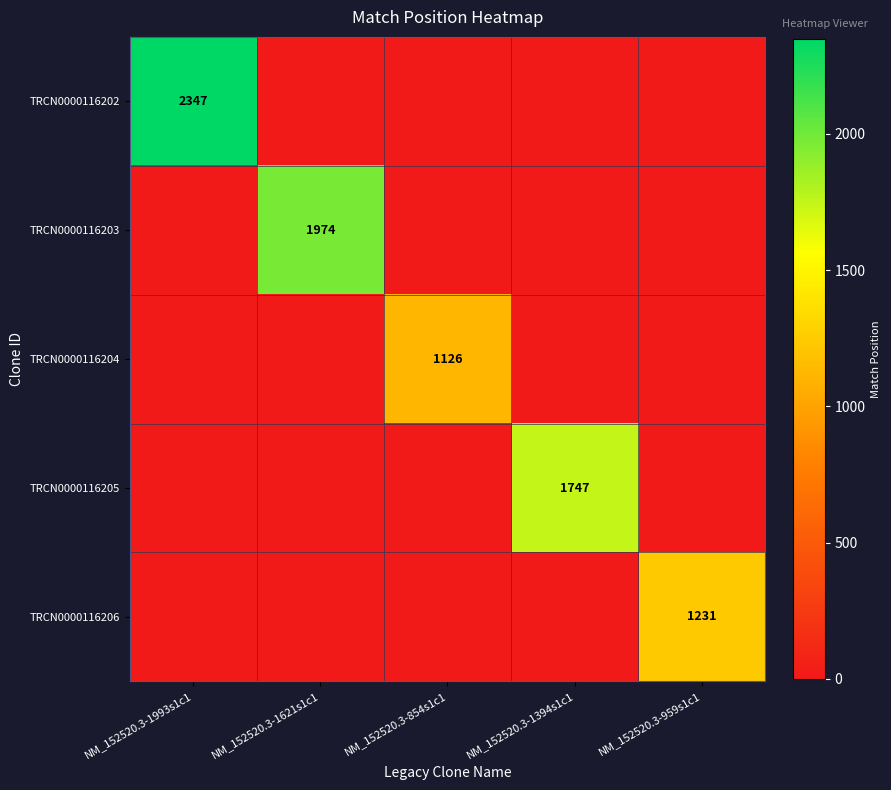

True or false: TRCN0000116203 has a value of 3451 at NM_152520.3-1621s1c1.

False